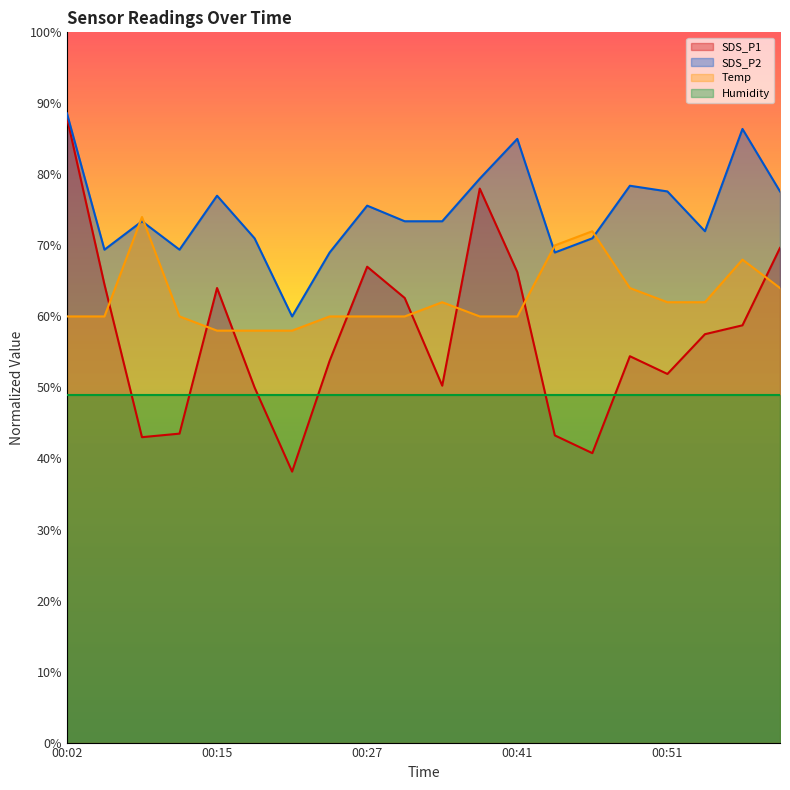

Is it true that SDS_P2 equals 114.5 at 00:15?

False